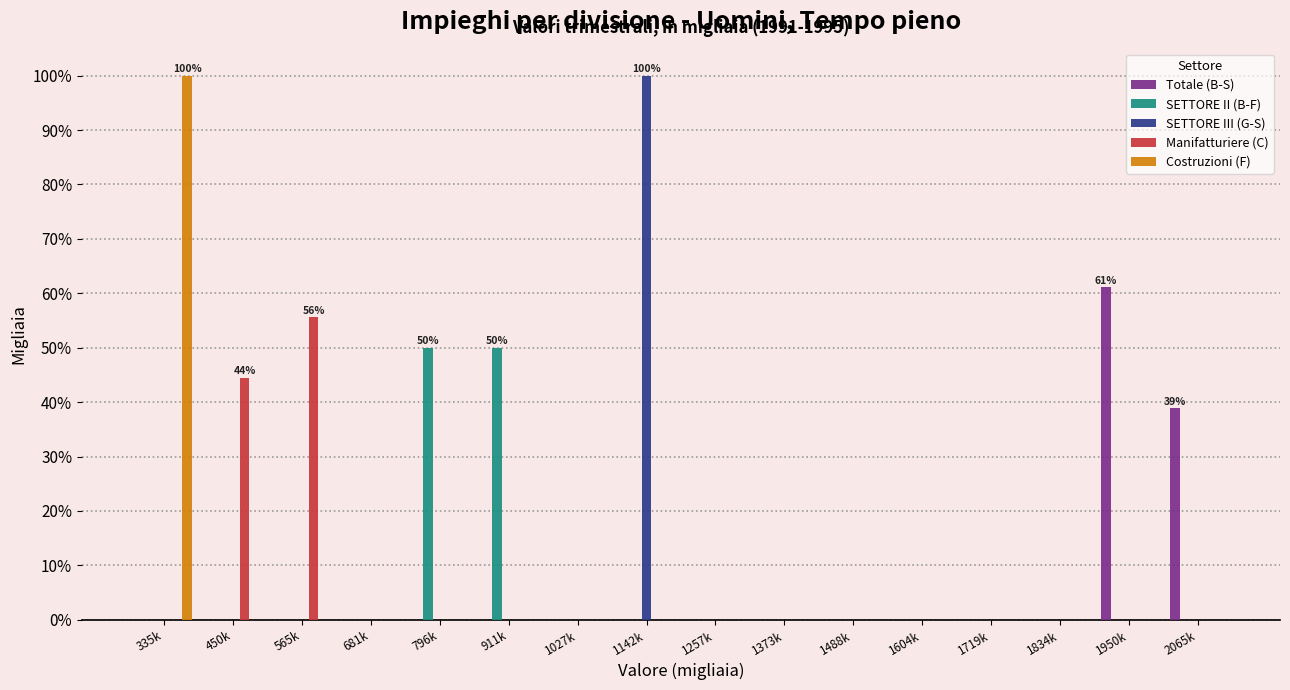

Where is Totale (B-S) nearest to the value 30?

2065k